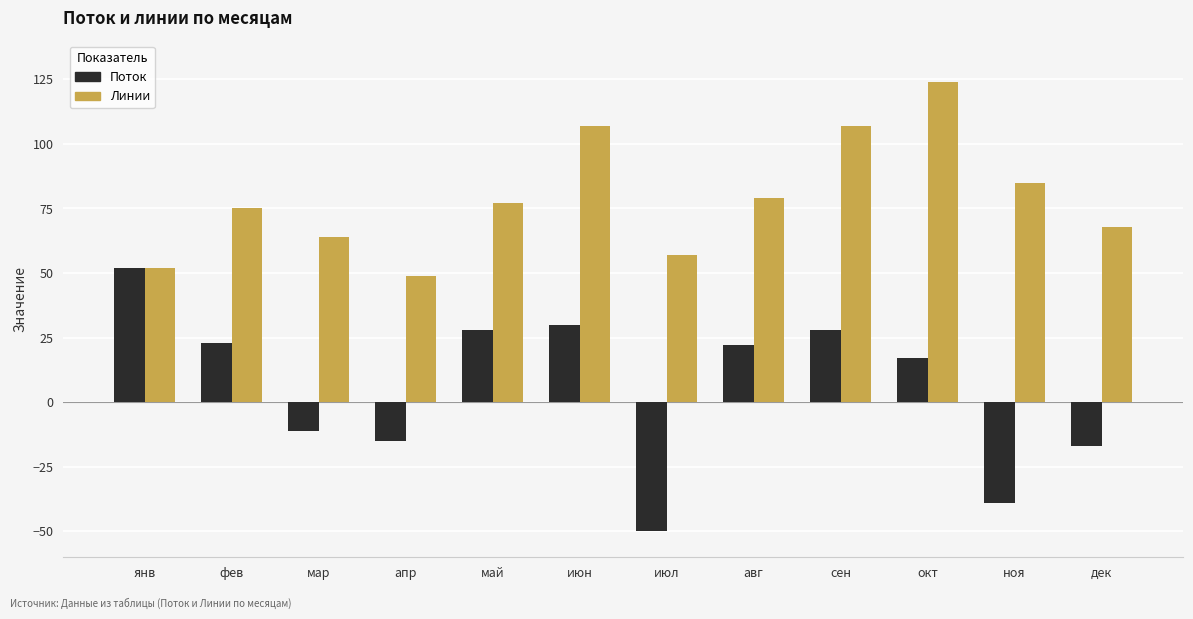

What is the greatest value displayed?

124